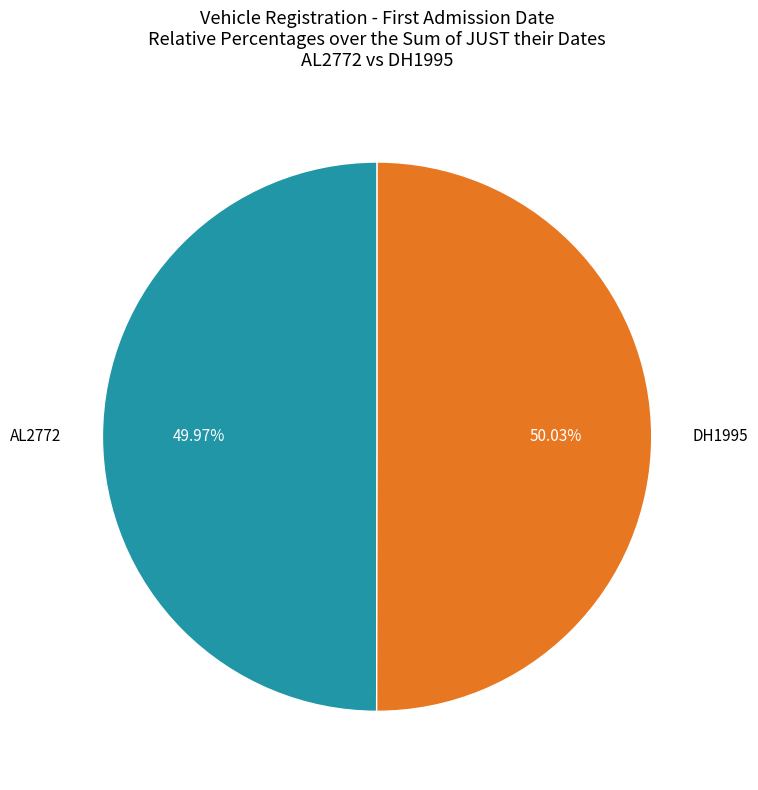

How many segments does this pie chart have?

2